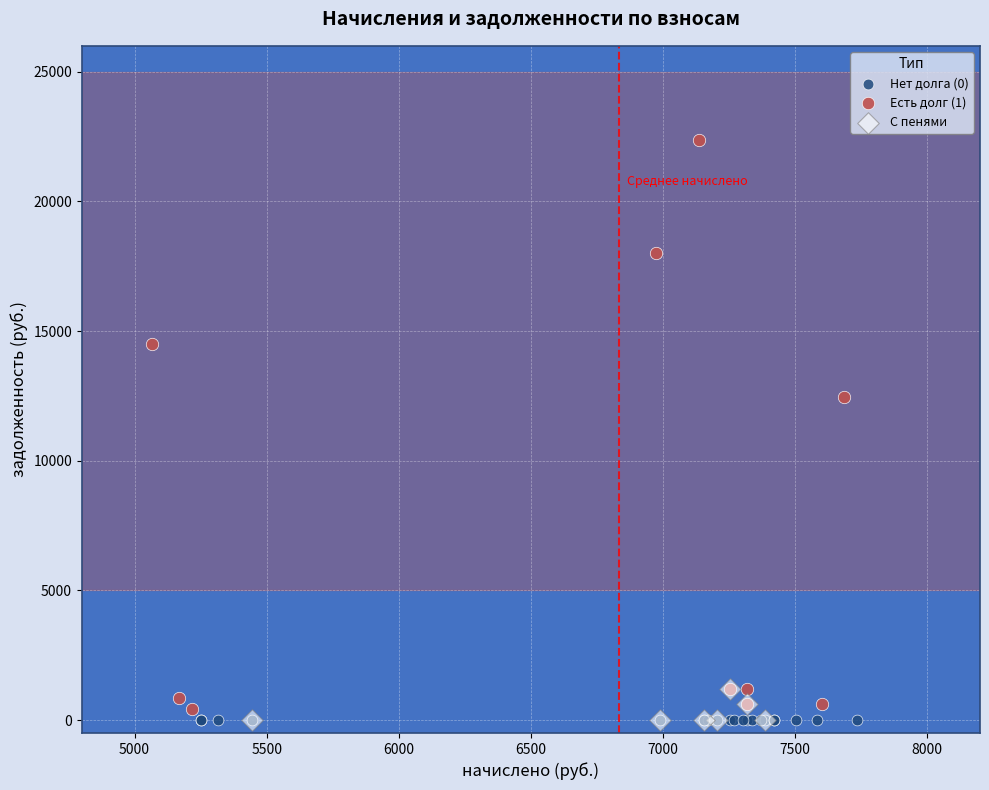

Which series reaches the maximum Y coordinate?

Есть долг (1)